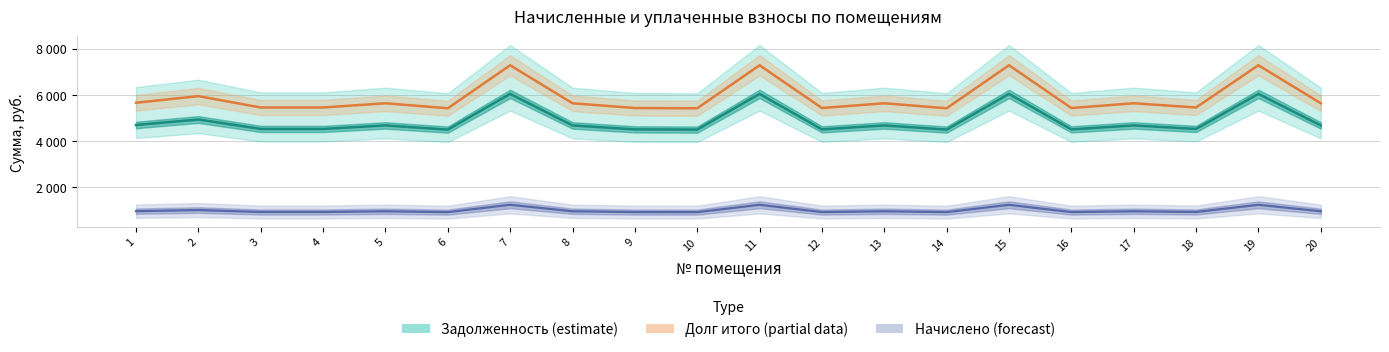

True or false: Долг итого (partial data) and Задолженность (estimate) intersect in this chart.

False